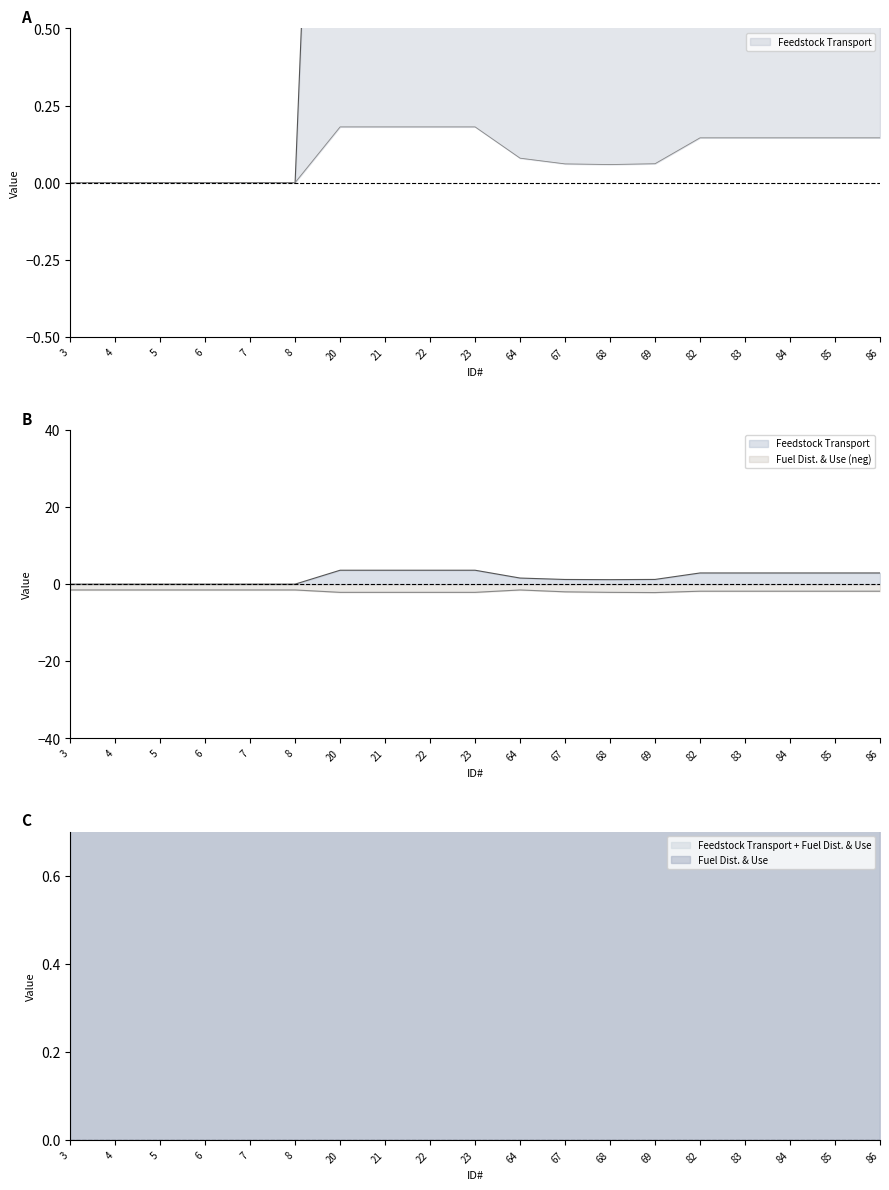

In Fuel Dist. & Use, how many points are higher than both neighbors (excluding endpoints)?

1